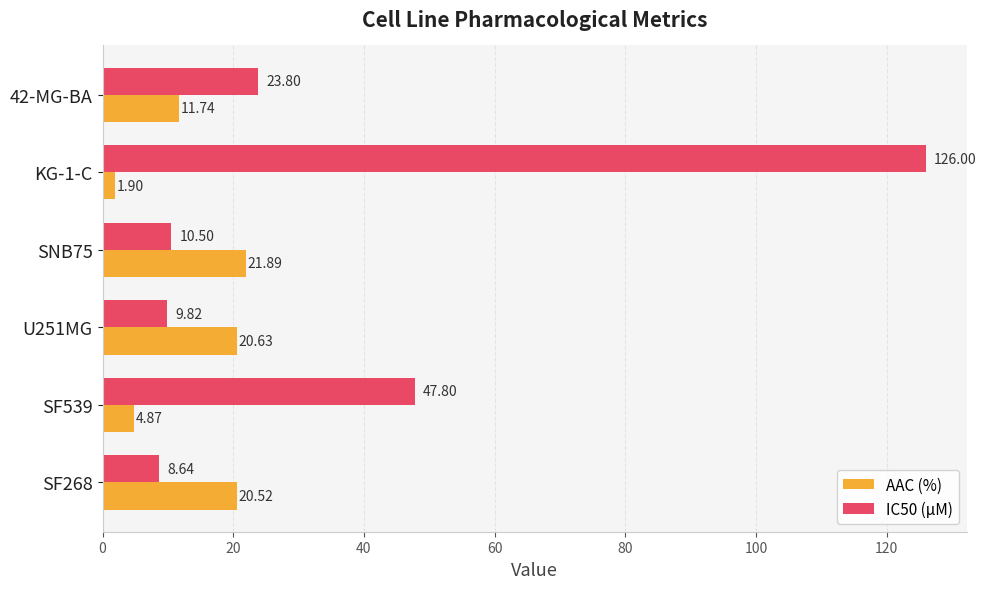

Which series has the largest total across all categories?

IC50 (µM)